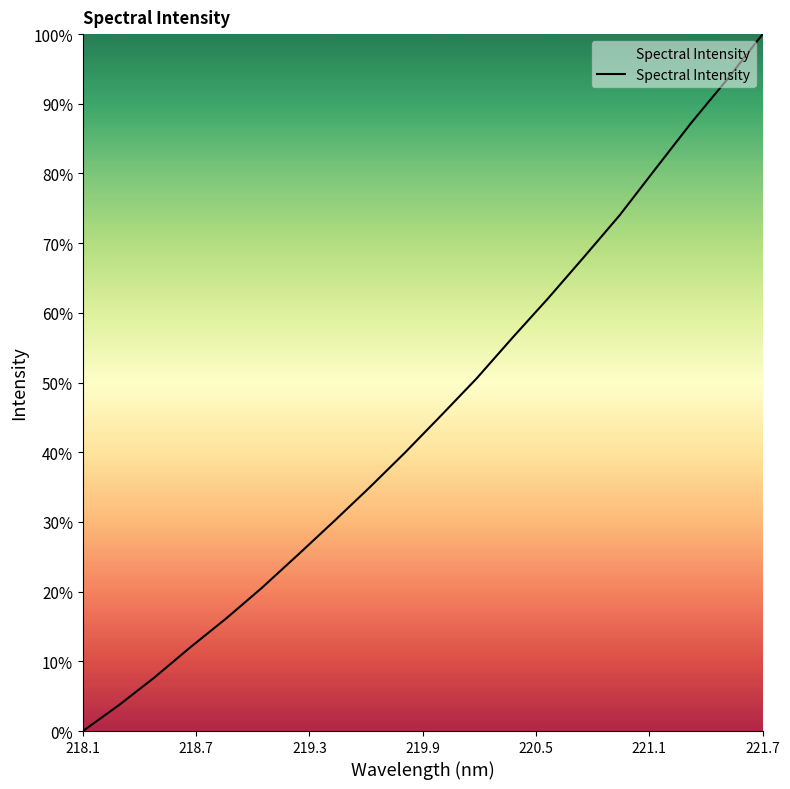

What is the greatest value displayed?

100.0